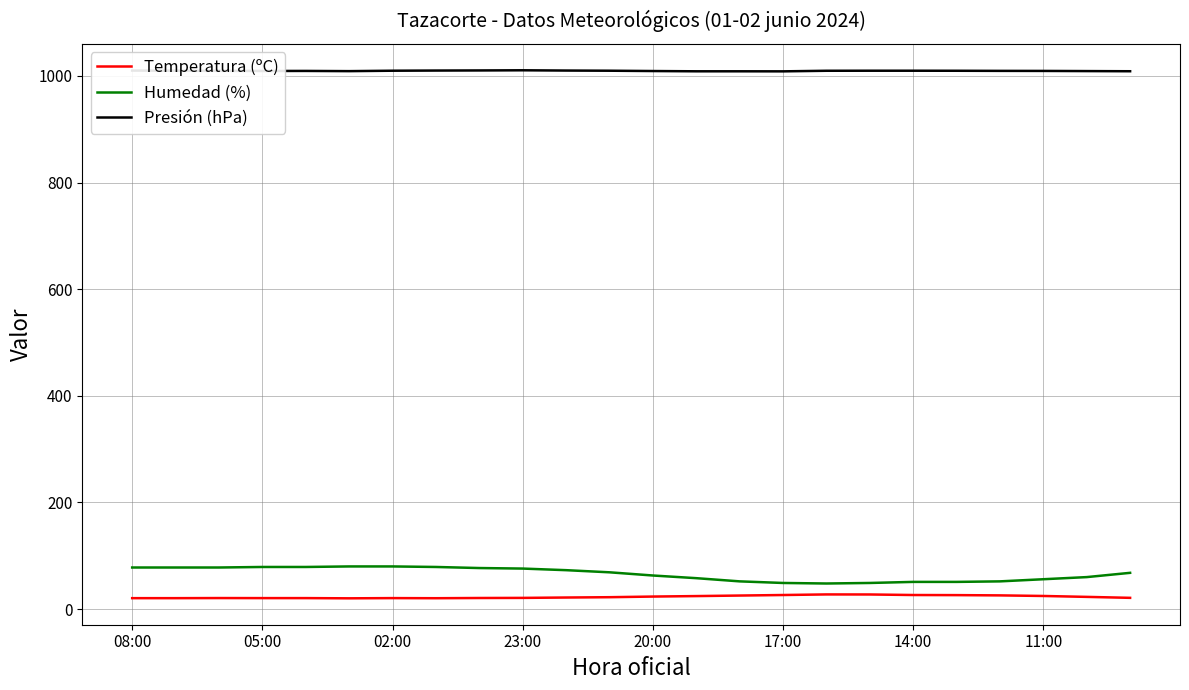

Which series has the largest total across all categories?

Presión (hPa)